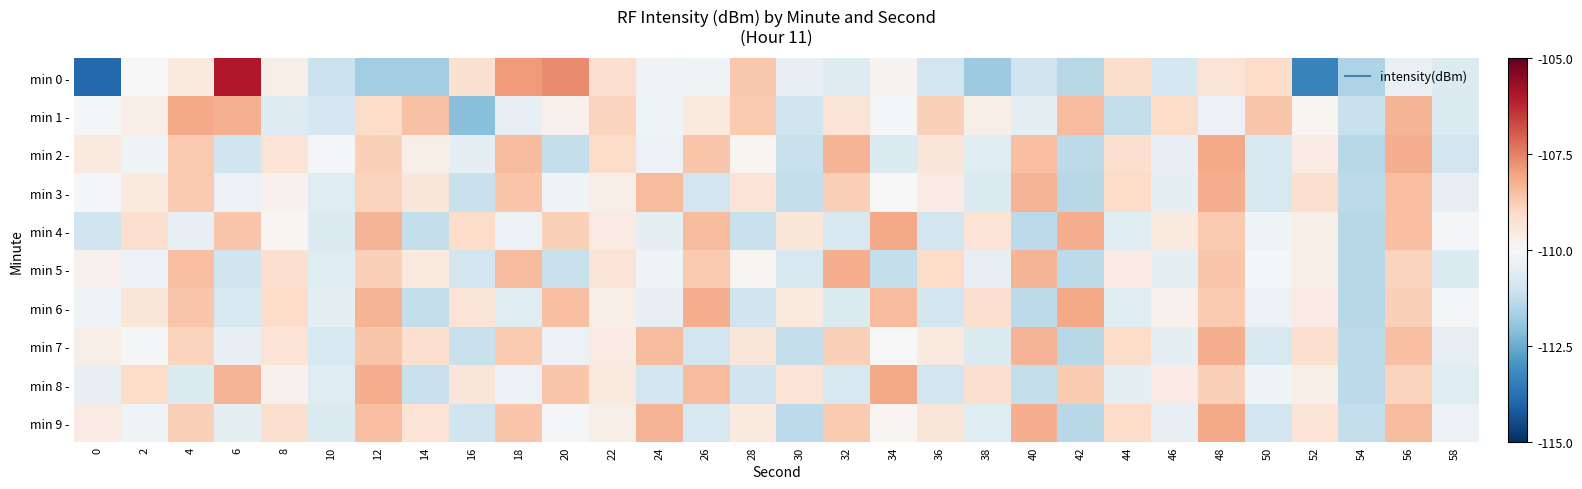

At how many categories does at least one series exceed 0?

27